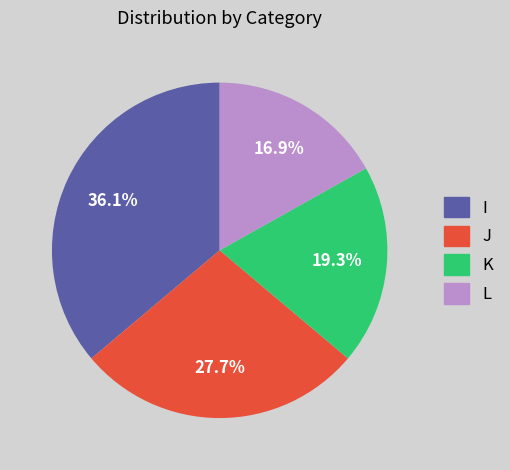

What portion of the pie excludes K?

80.7%